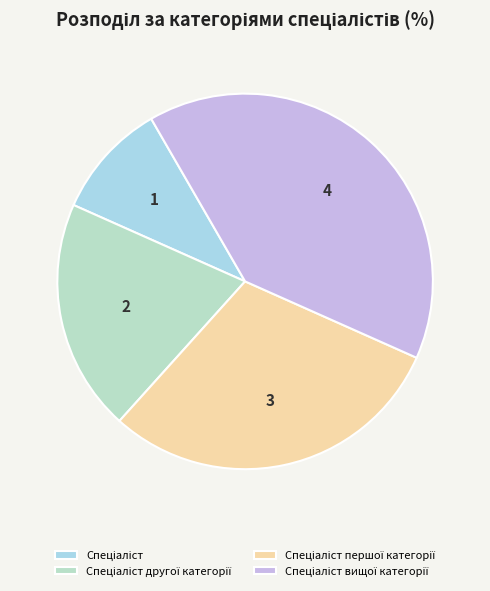

Is it true that Спеціаліст першої категорії is 44% of the pie?

False